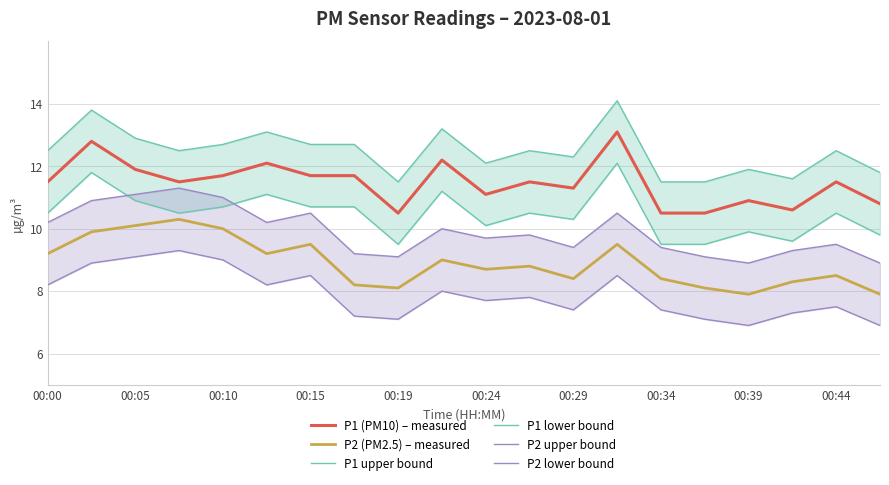

The value of P1 (PM10) – measured at 00:39 is 5.5. True or false?

False